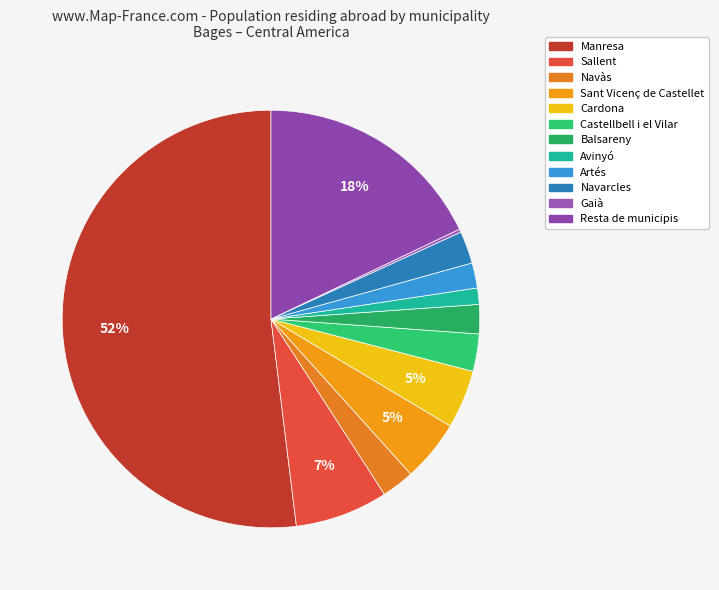

Approximately how many times larger is the value at Resta de municipis compared to Balsareny?

7.9